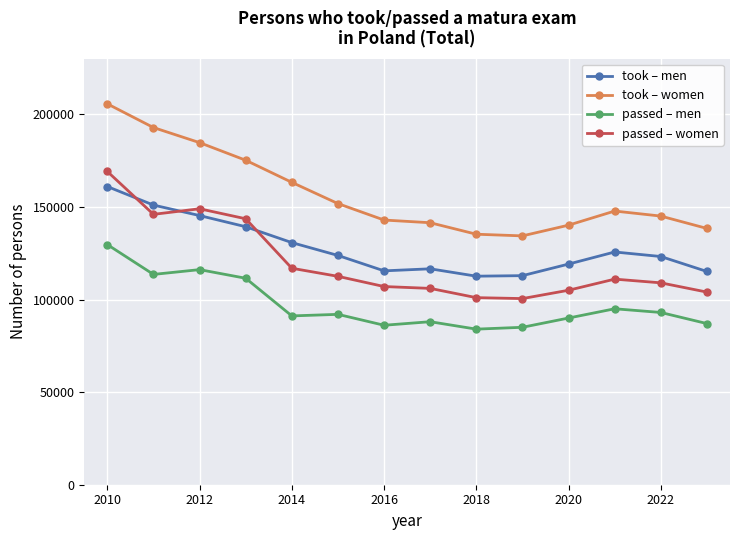

True or false: passed – men and passed – women intersect in this chart.

False